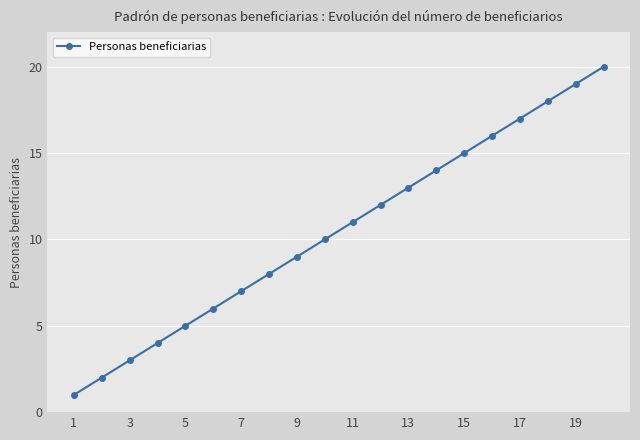

What is the maximum value shown in the chart?

20